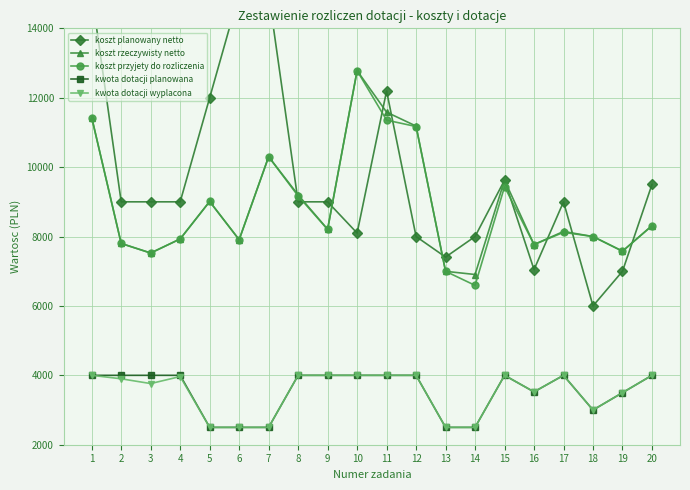

The kwota dotacji planowana series shows 4000.0 at 17. True or false?

True